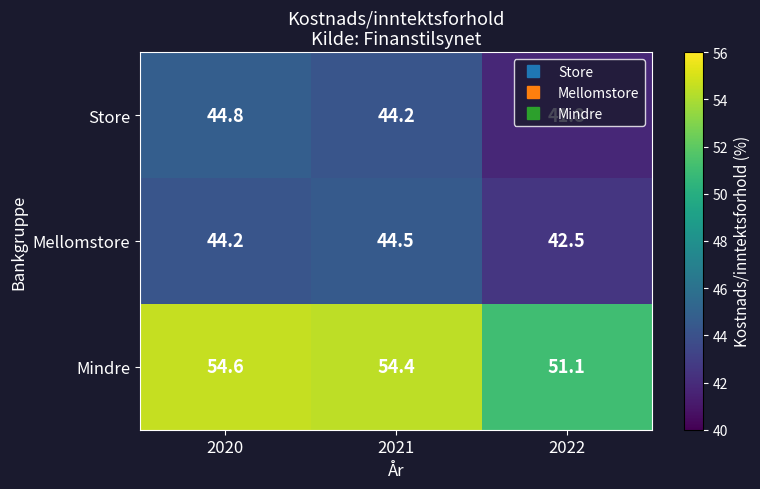

Is it true that Mindre equals 54.4 at 2021?

True